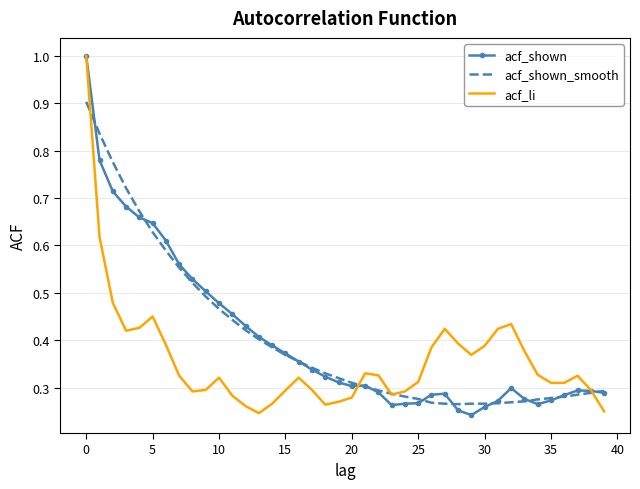

What is the maximum value for acf_shown?

1.0